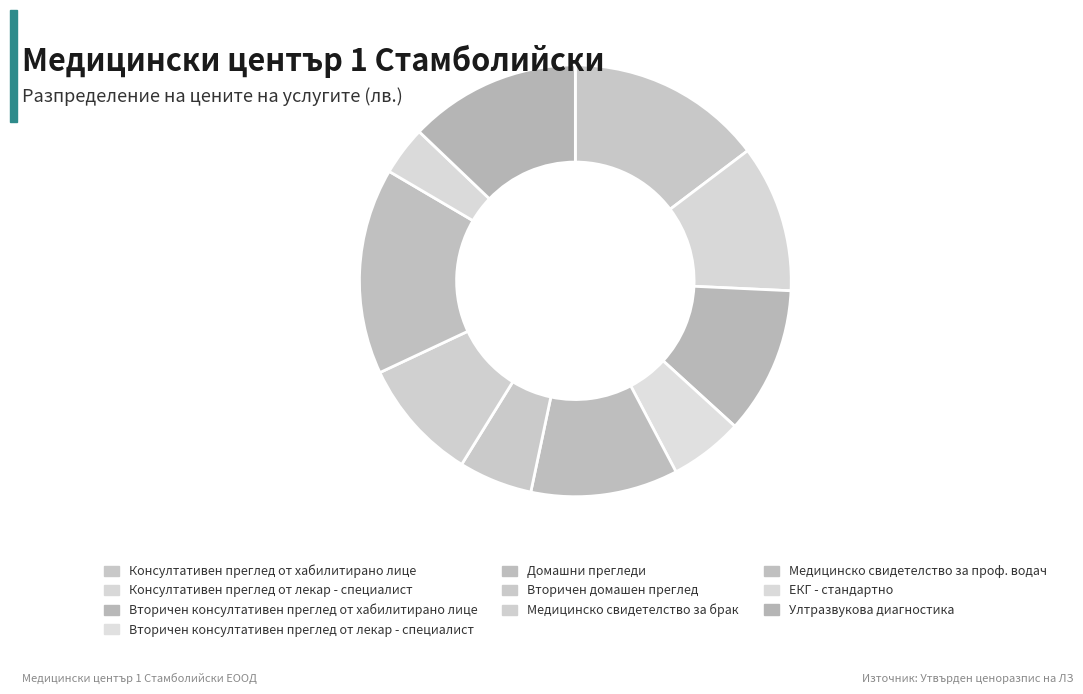

How many slices are in this pie chart?

10